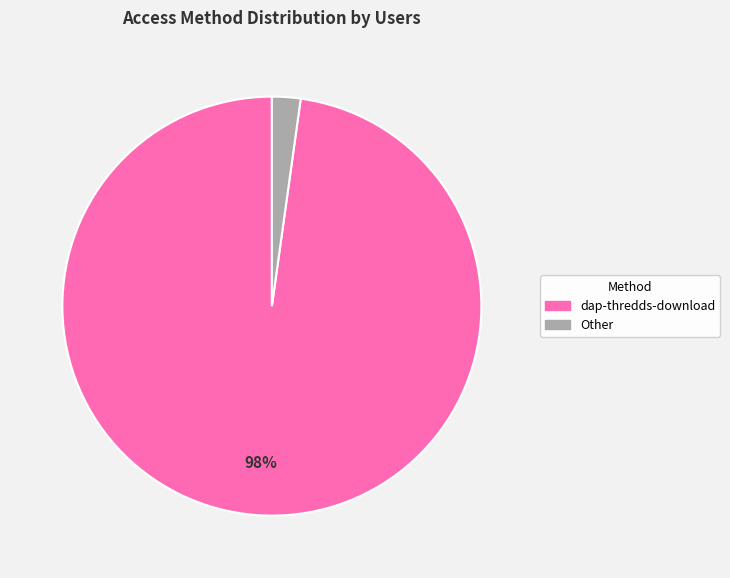

To the nearest percent, what is the difference between the largest and smallest slice percentages?

96%